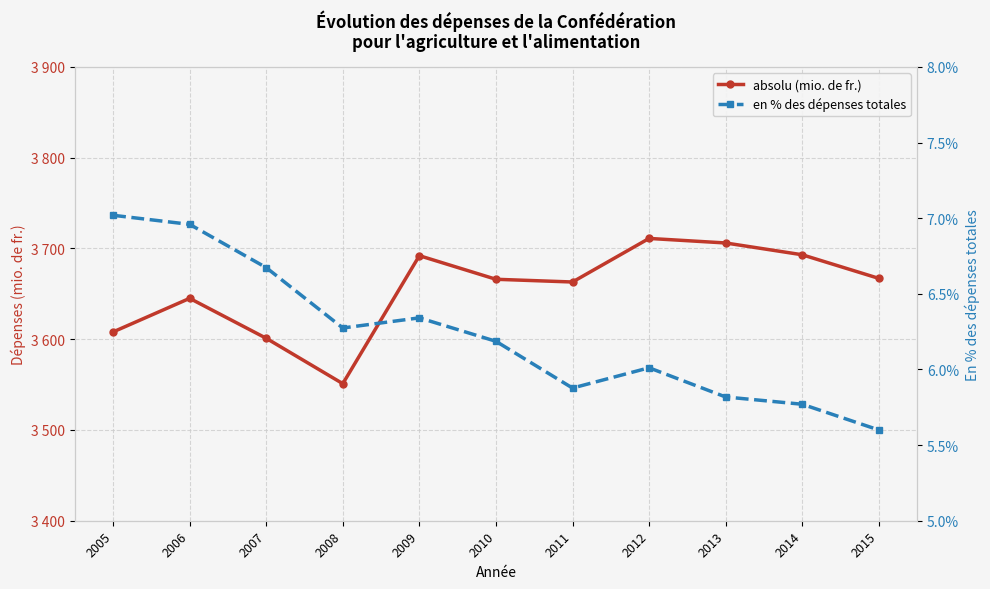

Reading left to right, what are all the values shown in this chart?

absolu (mio. de fr.): 2005=3608.0	2006=3645.0	2007=3601.0	2008=3551.0	2009=3692.0	2010=3666.0	2011=3663.0	2012=3711.0	2013=3706.0	2014=3693.0	2015=3667.0
en % des dépenses totales: 2005=7.0	2006=7.0	2007=6.7	2008=6.3	2009=6.3	2010=6.2	2011=5.9	2012=6.0	2013=5.8	2014=5.8	2015=5.6